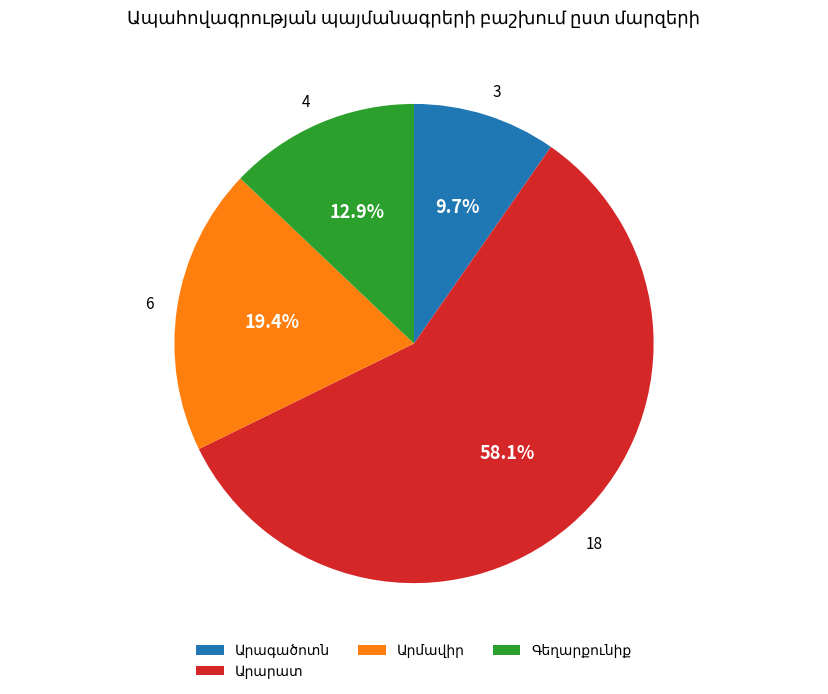

Does any single category account for the majority?

Yes